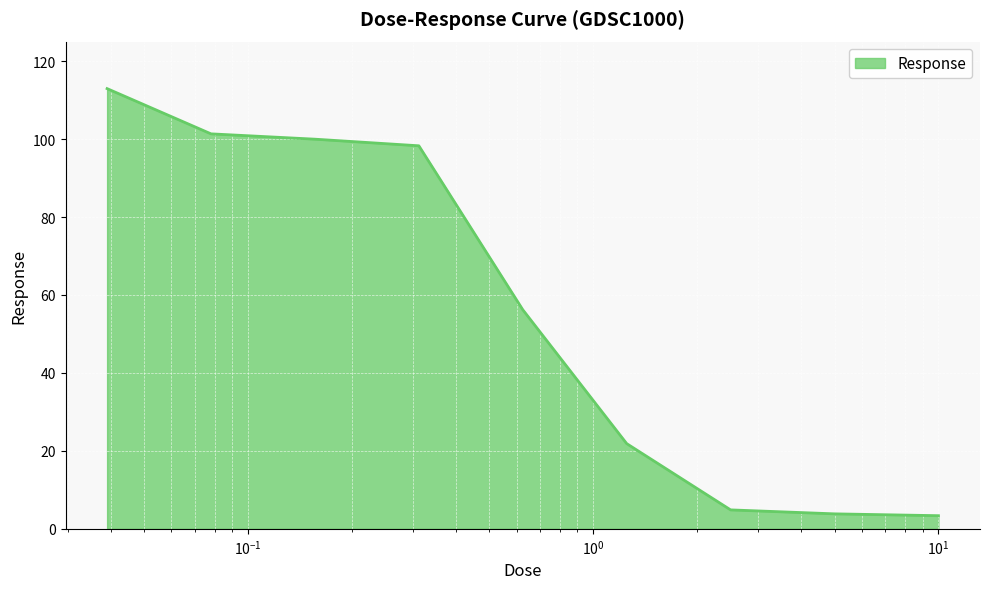

What is the sum of all values?

502.7